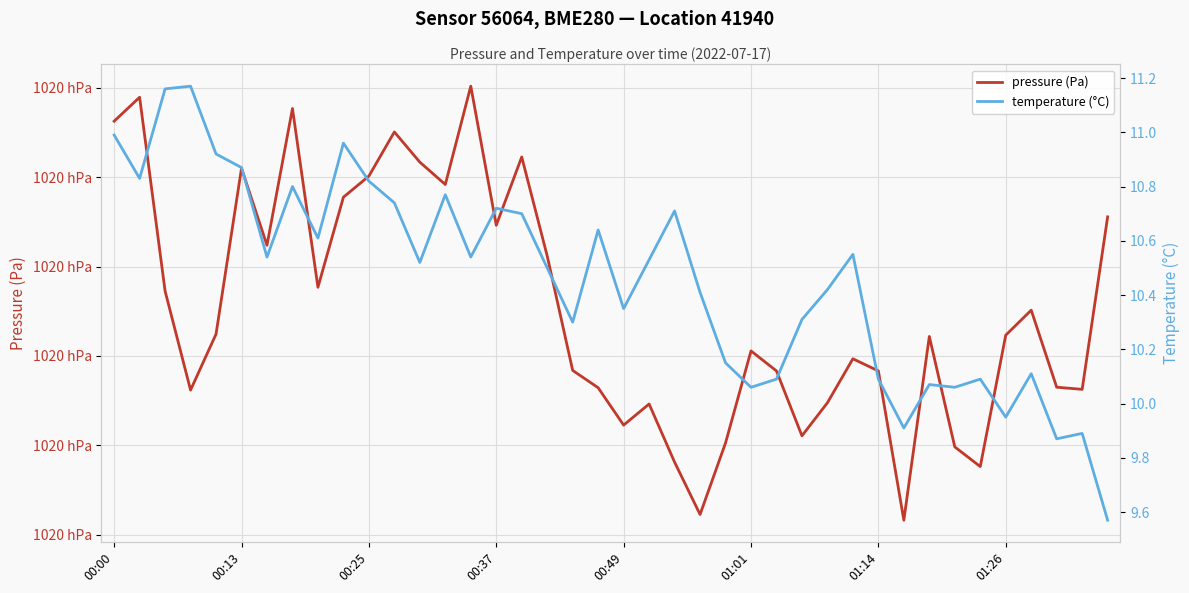

List the series in order of their peak value, highest first.

pressure (Pa), temperature (°C)